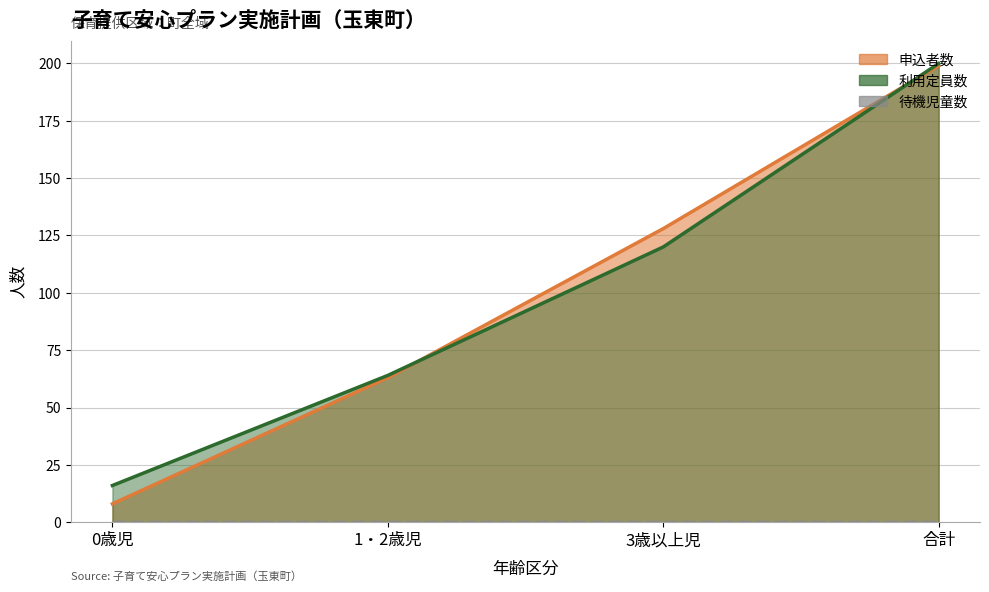

What is the difference between the highest and lowest values at 合計?

1